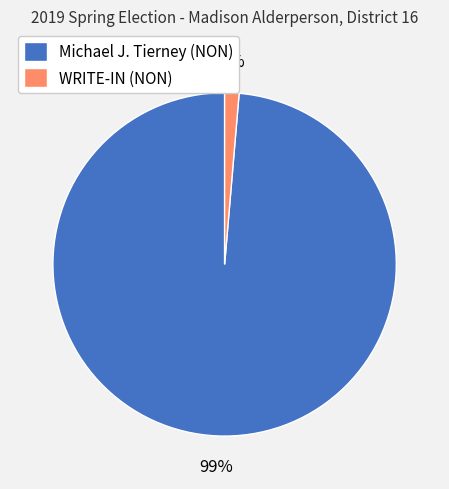

Does any single category account for the majority?

Yes